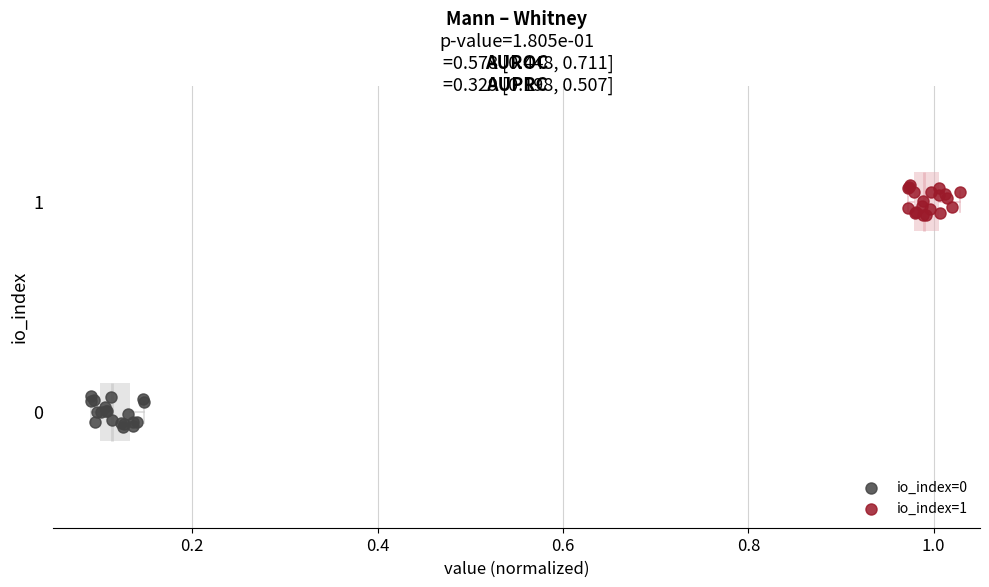

Which series reaches the maximum Y coordinate?

io_index=1